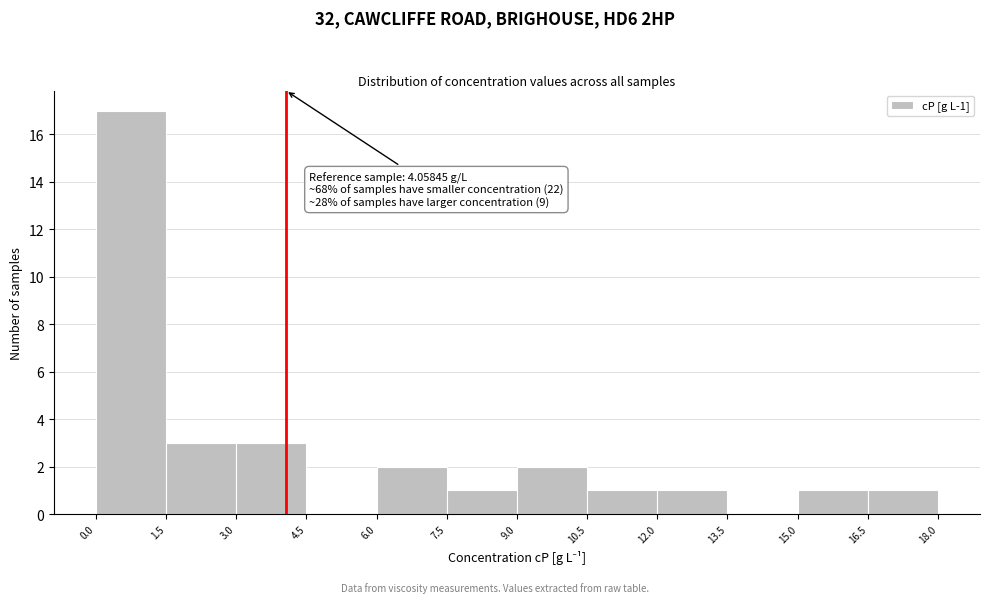

Which range on the x-axis has the tallest bar?

0.0 to 1.5